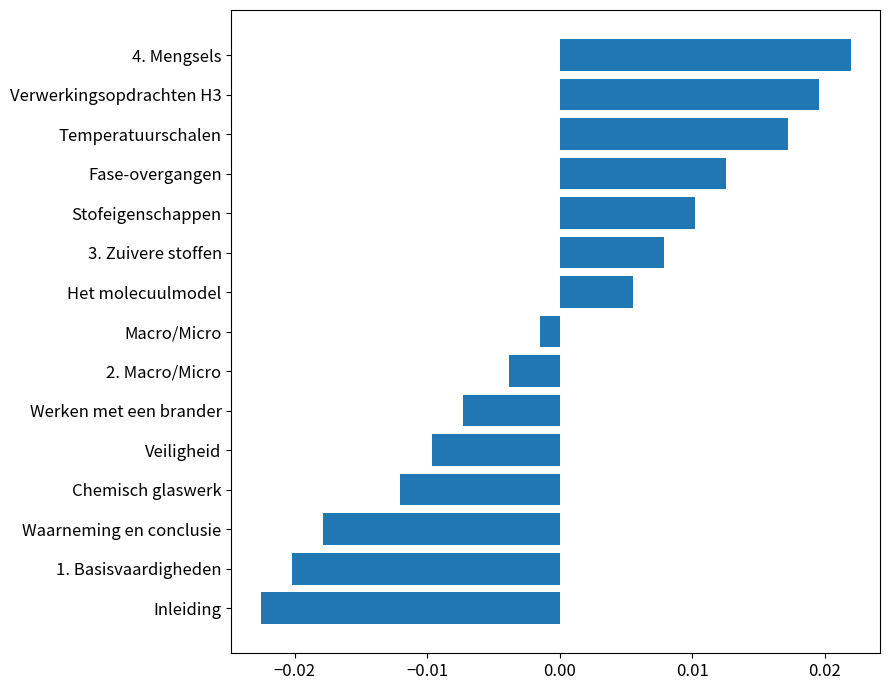

How many series are shown in this chart?

1